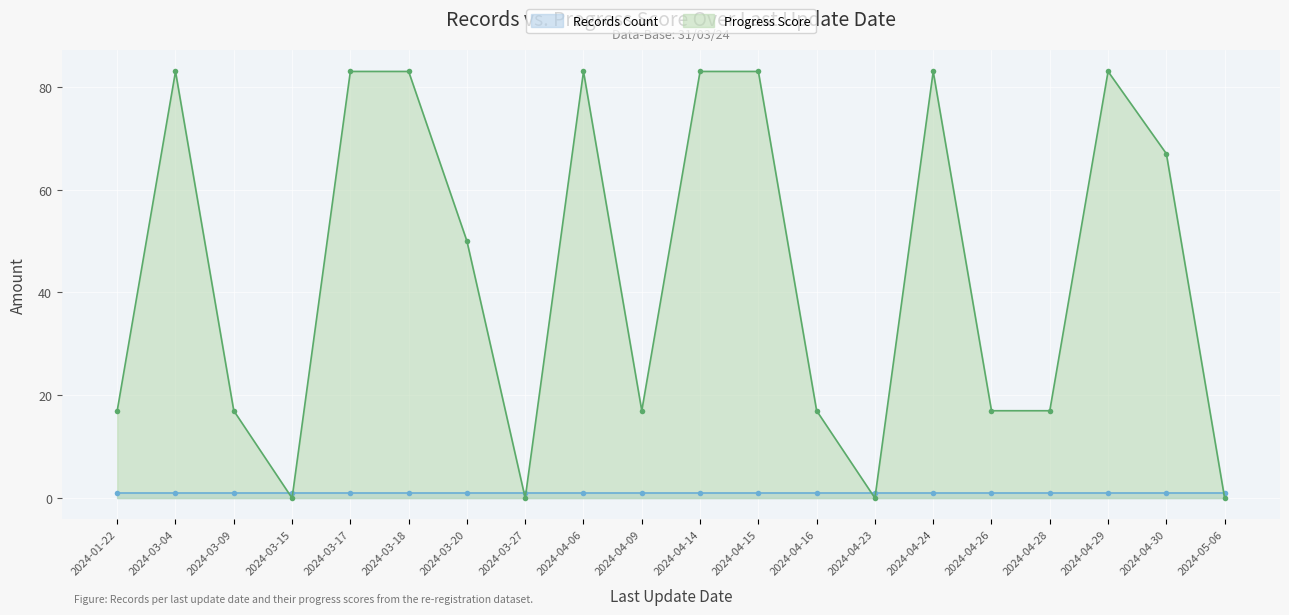

True or false: there are more than 0 points higher than both neighbors.

True